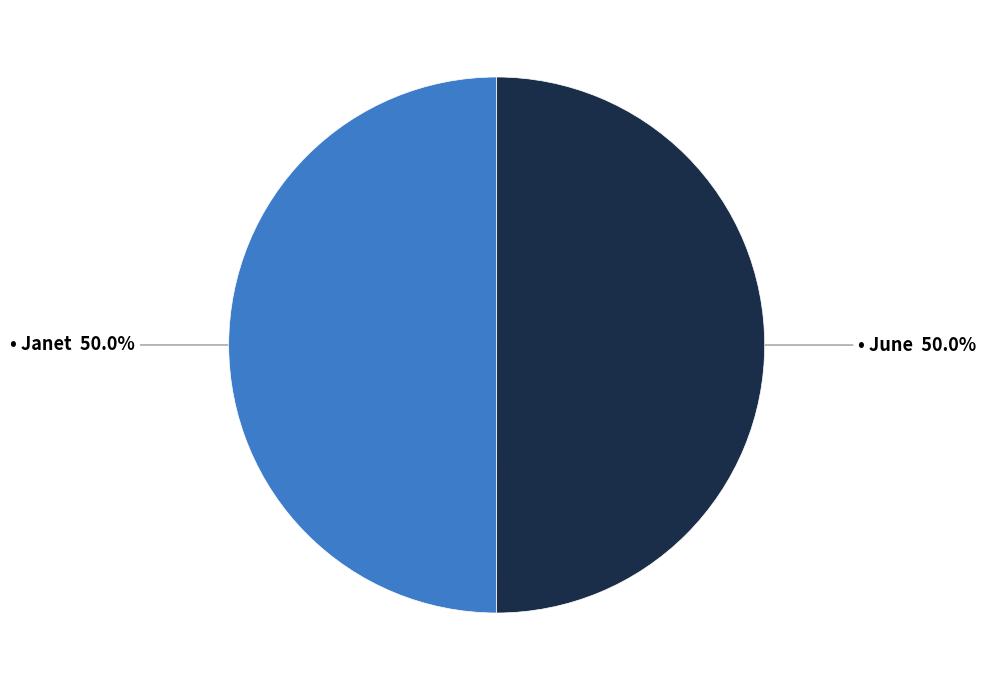

How many slices are in this pie chart?

2